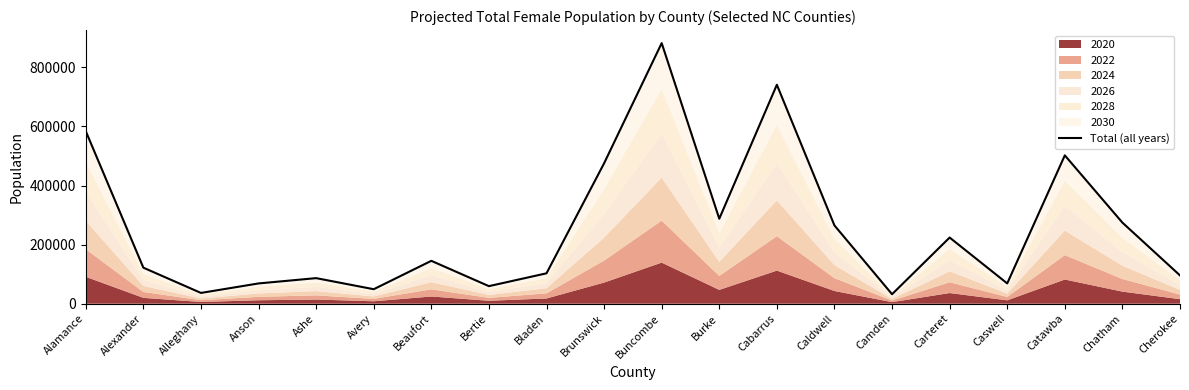

List the labels in order of value, largest first.

Buncombe, Cabarrus, Alamance, Catawba, Brunswick, Burke, Chatham, Caldwell, Carteret, Beaufort, Alexander, Bladen, Cherokee, Ashe, Caswell, Anson, Bertie, Avery, Alleghany, Camden